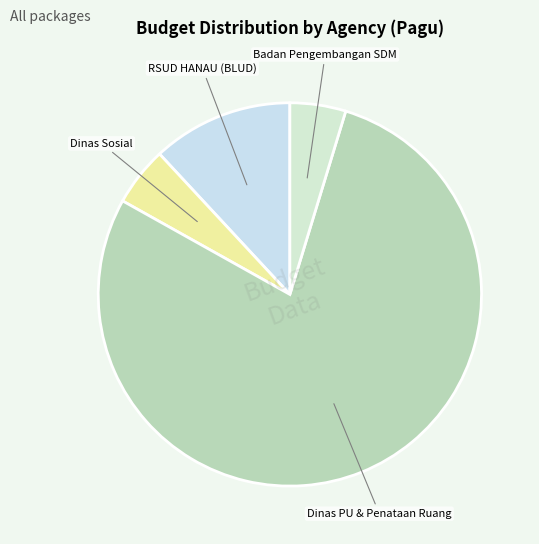

Is the sum of Dinas PU & Penataan Ruang and Badan Pengembangan SDM greater than half?

Yes